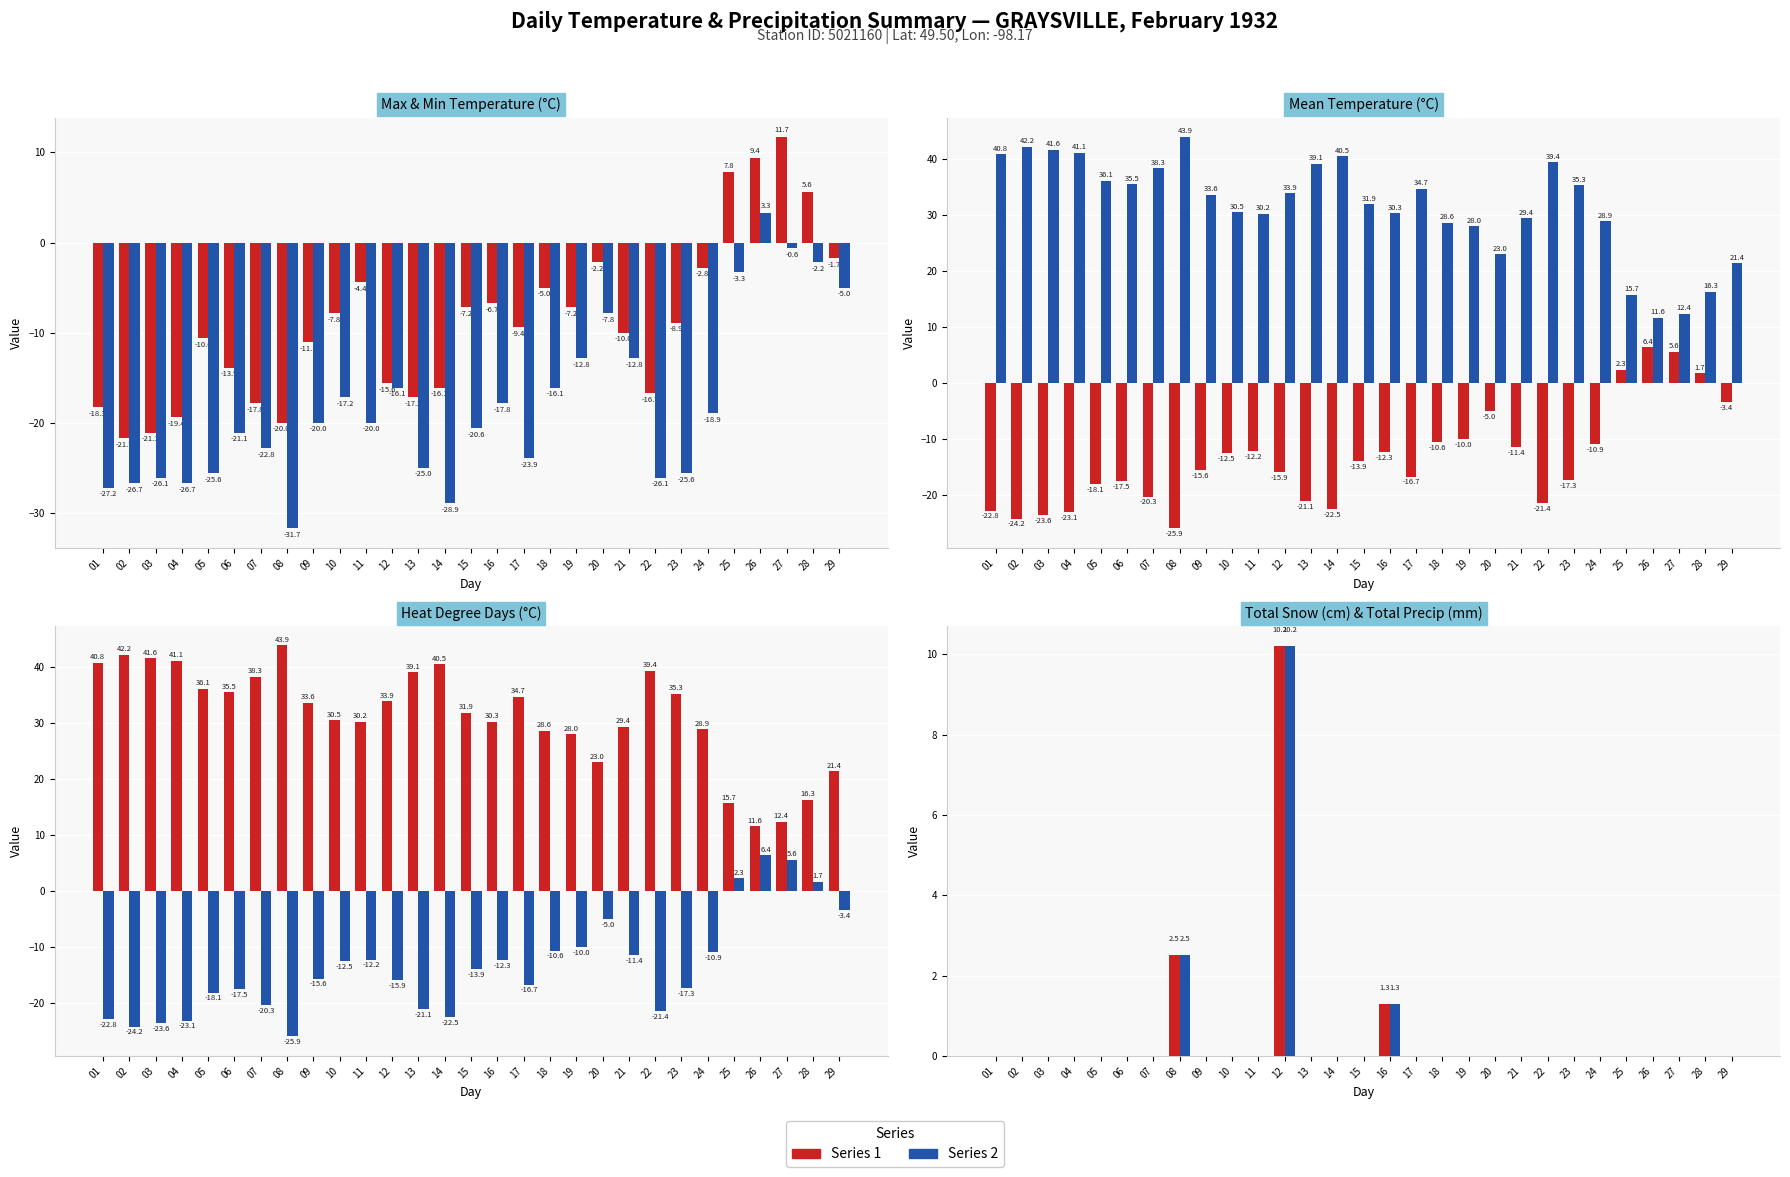

How many categories are shown in the chart?

29